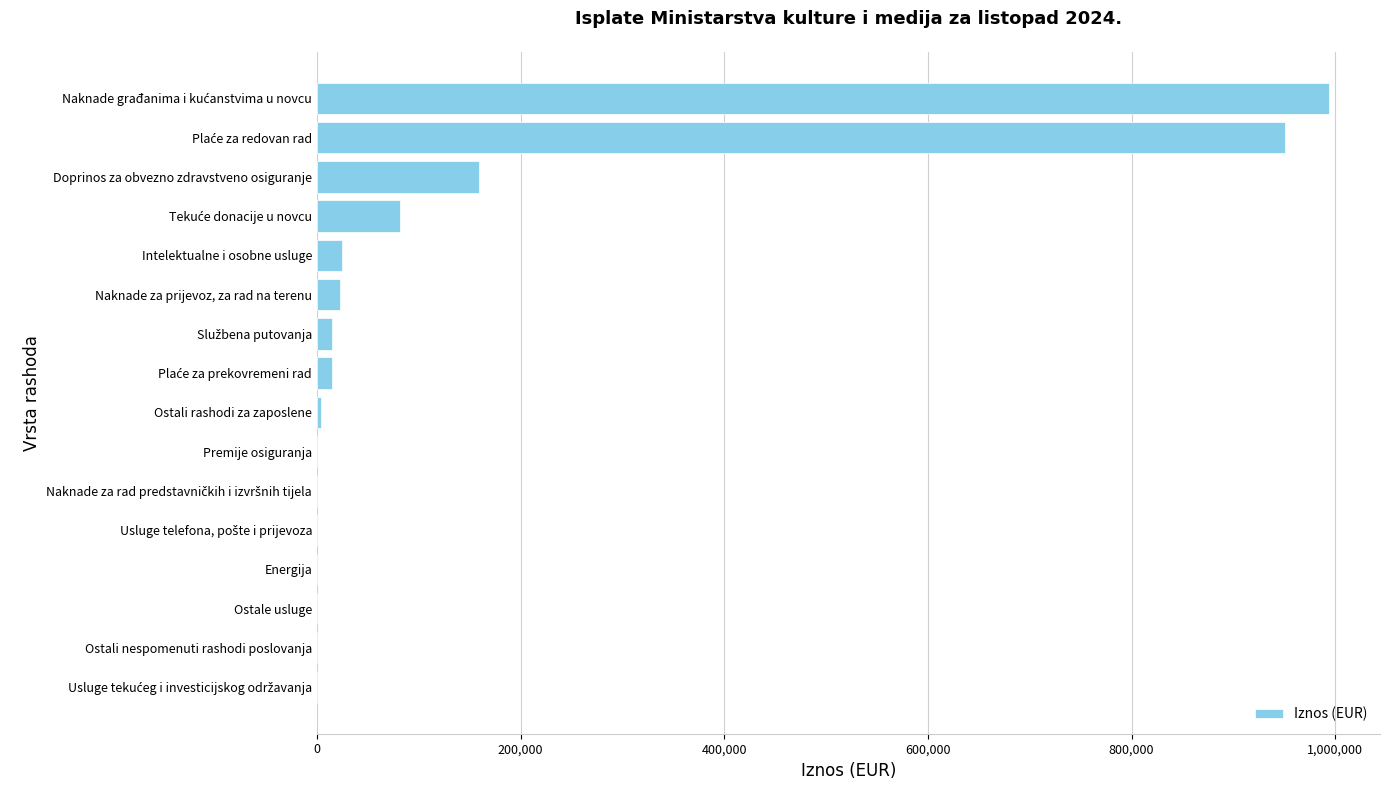

What is the sum of all values?

2267010.0